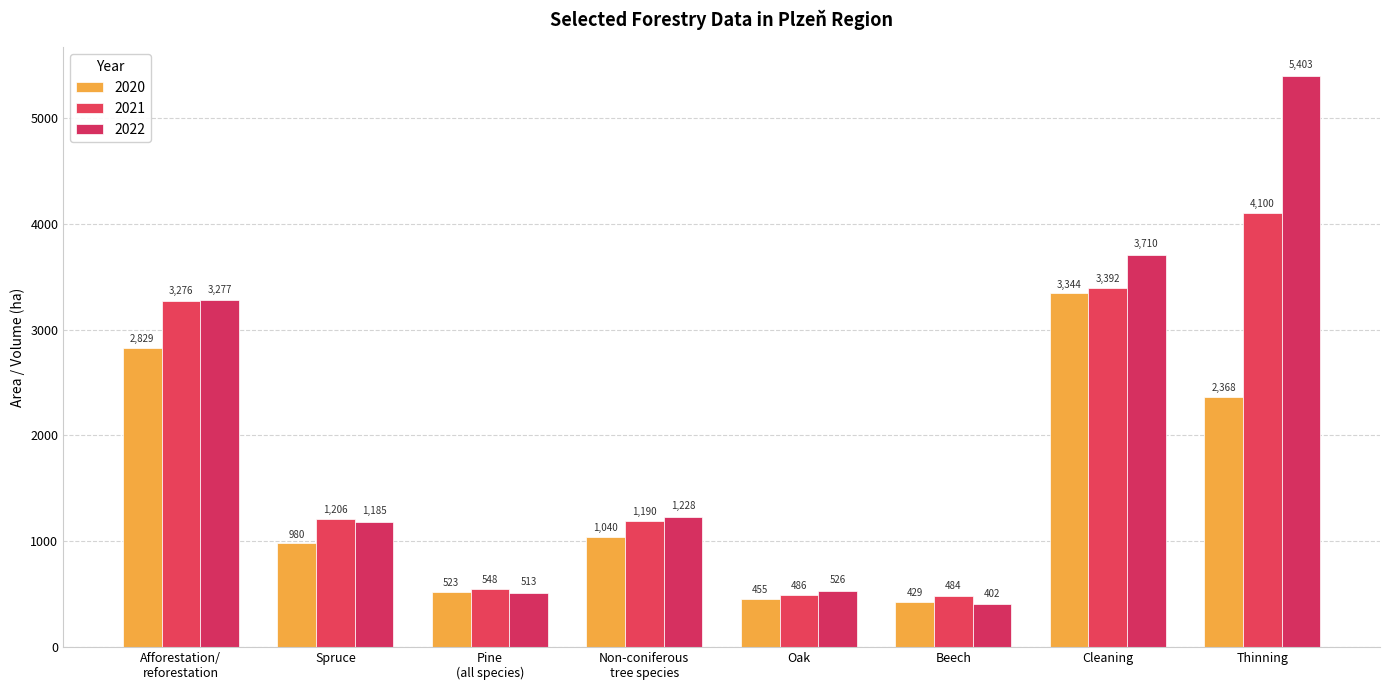

What is the total value across all series at Cleaning?

10446.2